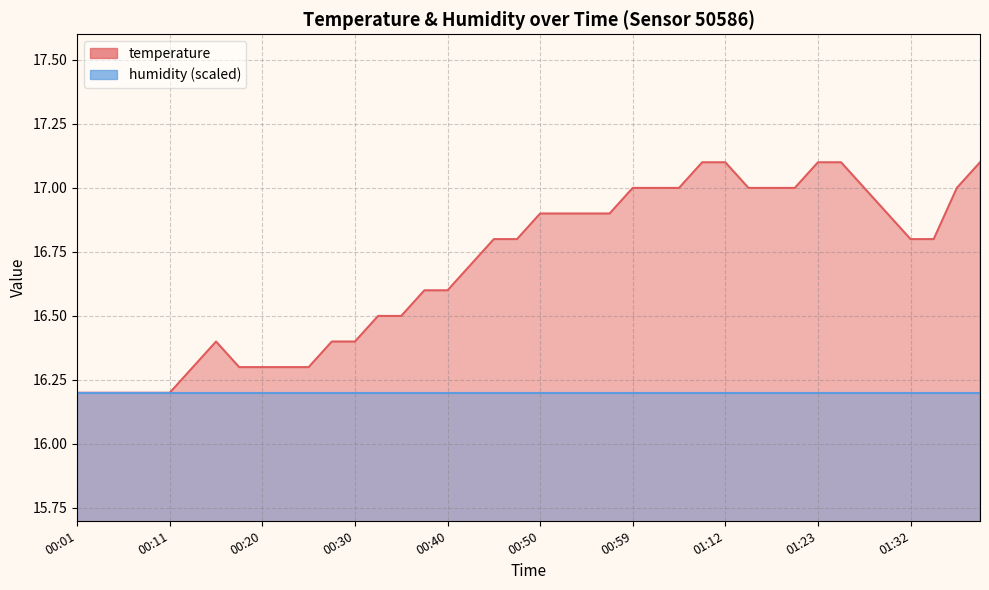

What is the label of the 39th point from the left?

01:40